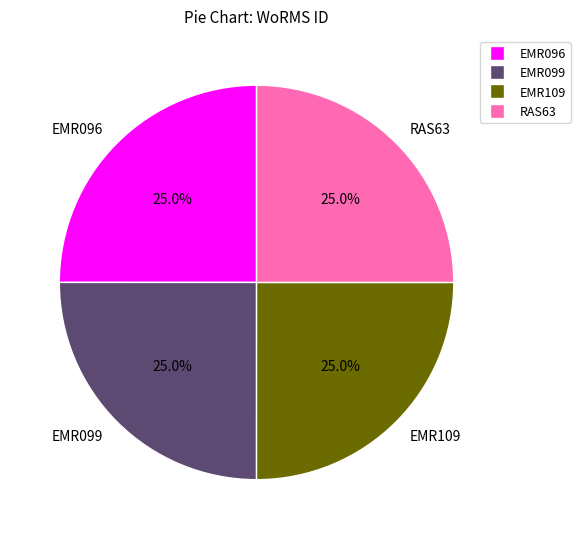

What percentage do EMR096 and RAS63 together represent?

50.0%